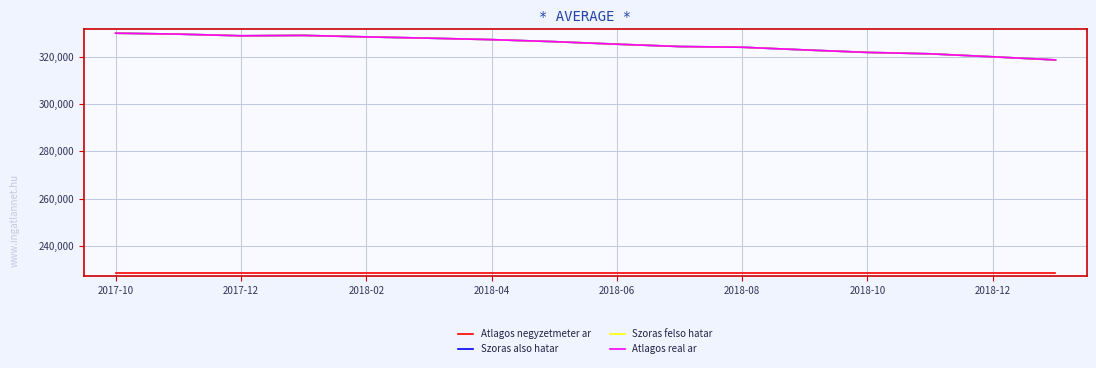

True or false: Atlagos negyzetmeter ar and Atlagos real ar intersect in this chart.

False